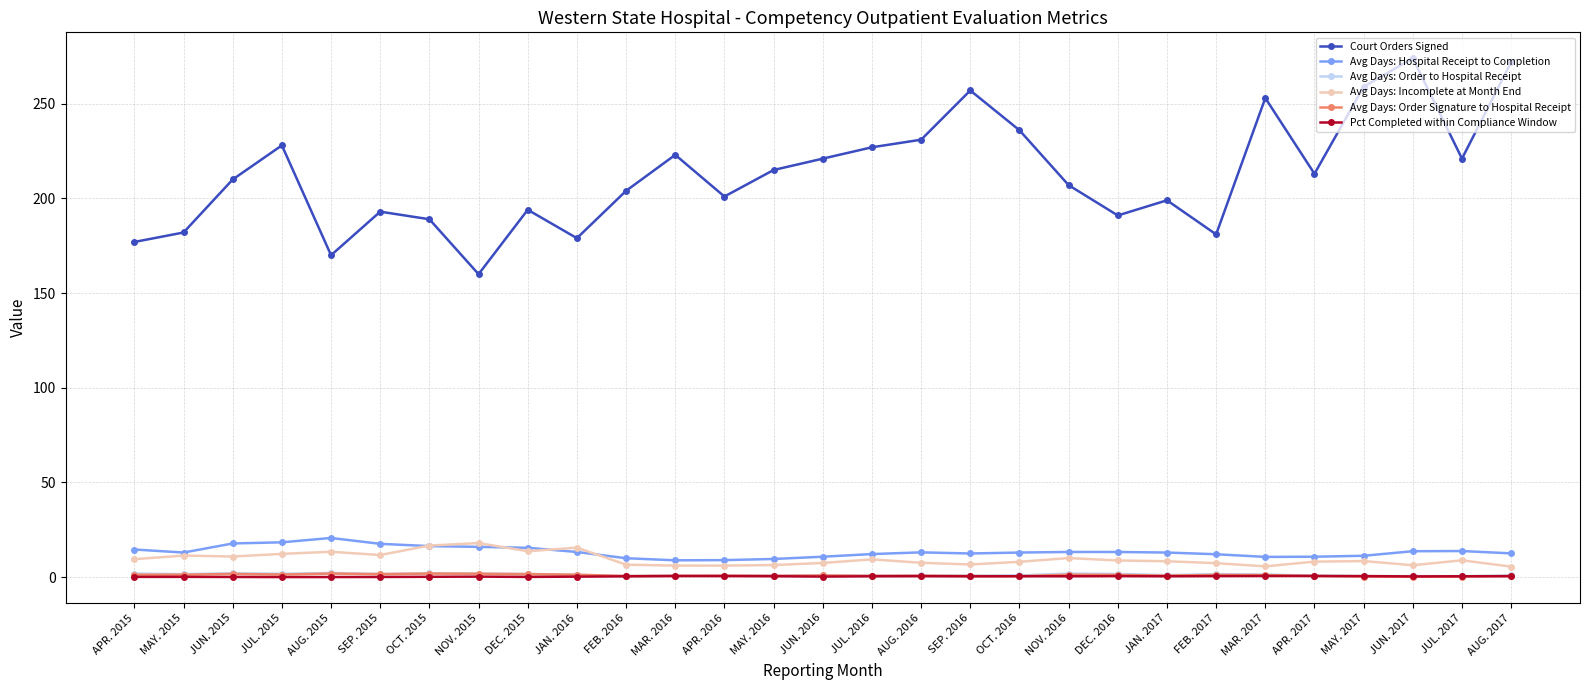

True or false: Court Orders Signed and Avg Days: Order to Hospital Receipt cross at least once.

False